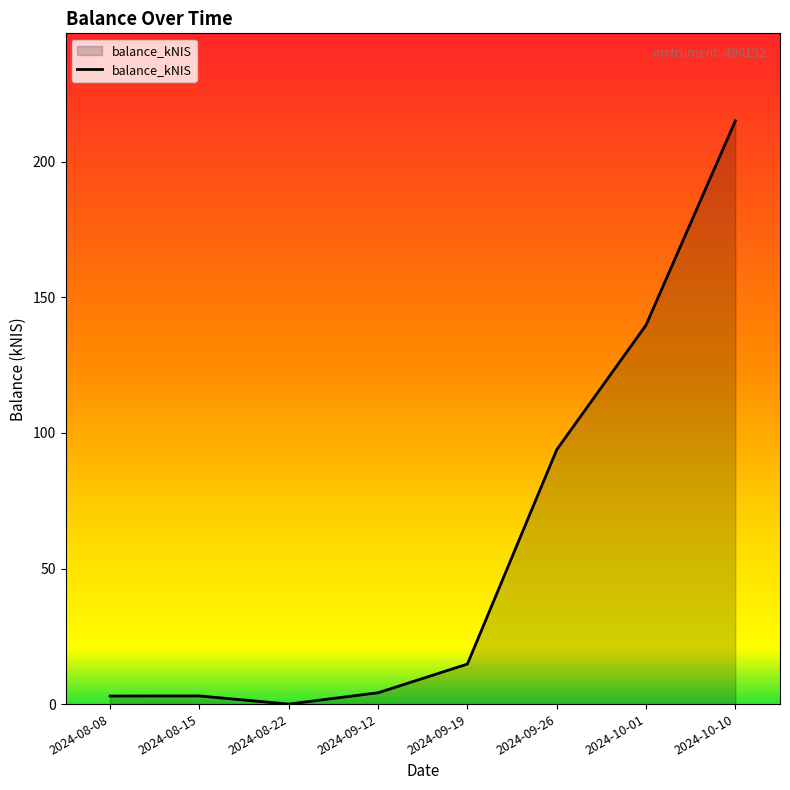

At which category does the data reach its first local valley?

2024-08-22